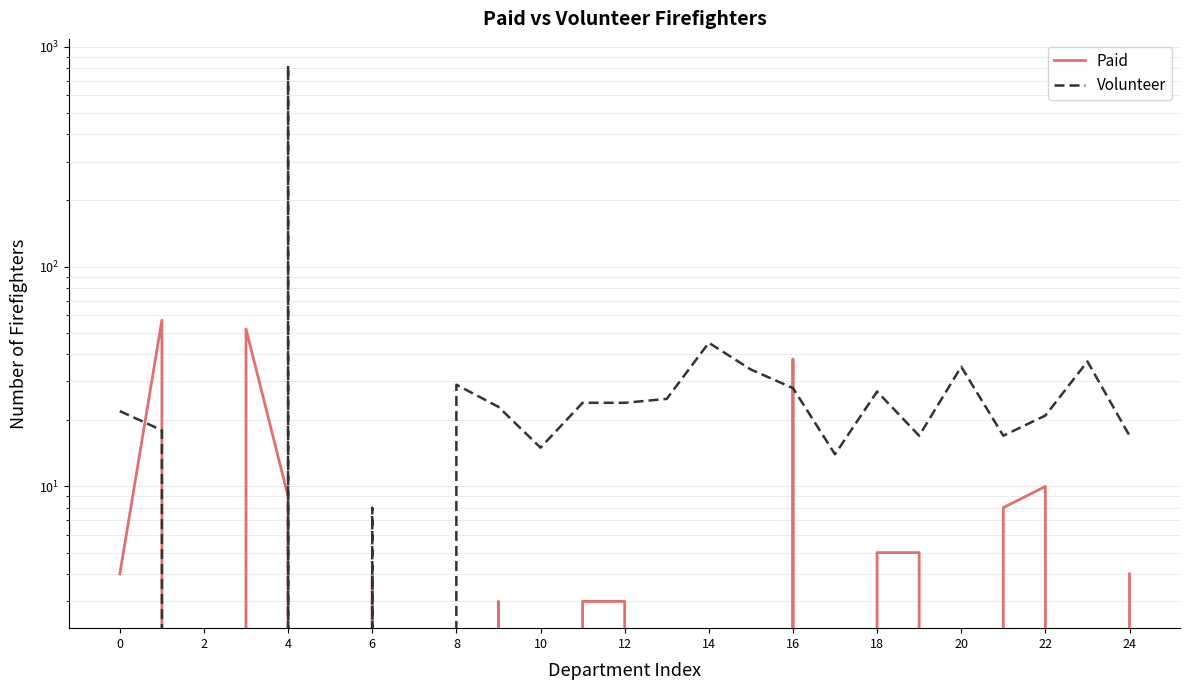

How many positive values does the Paid series have?

14